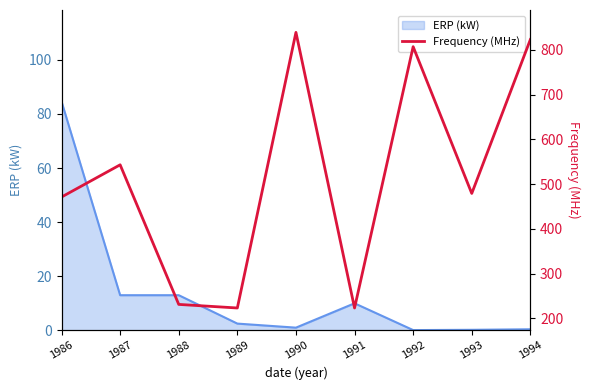

What is the sum of all values?

4641.2